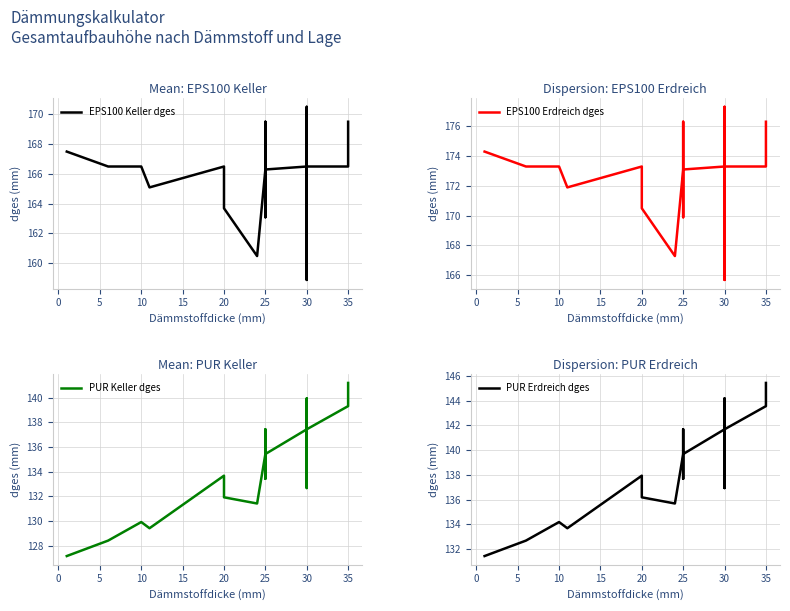

Is this an area chart (filled region under the line)?

No